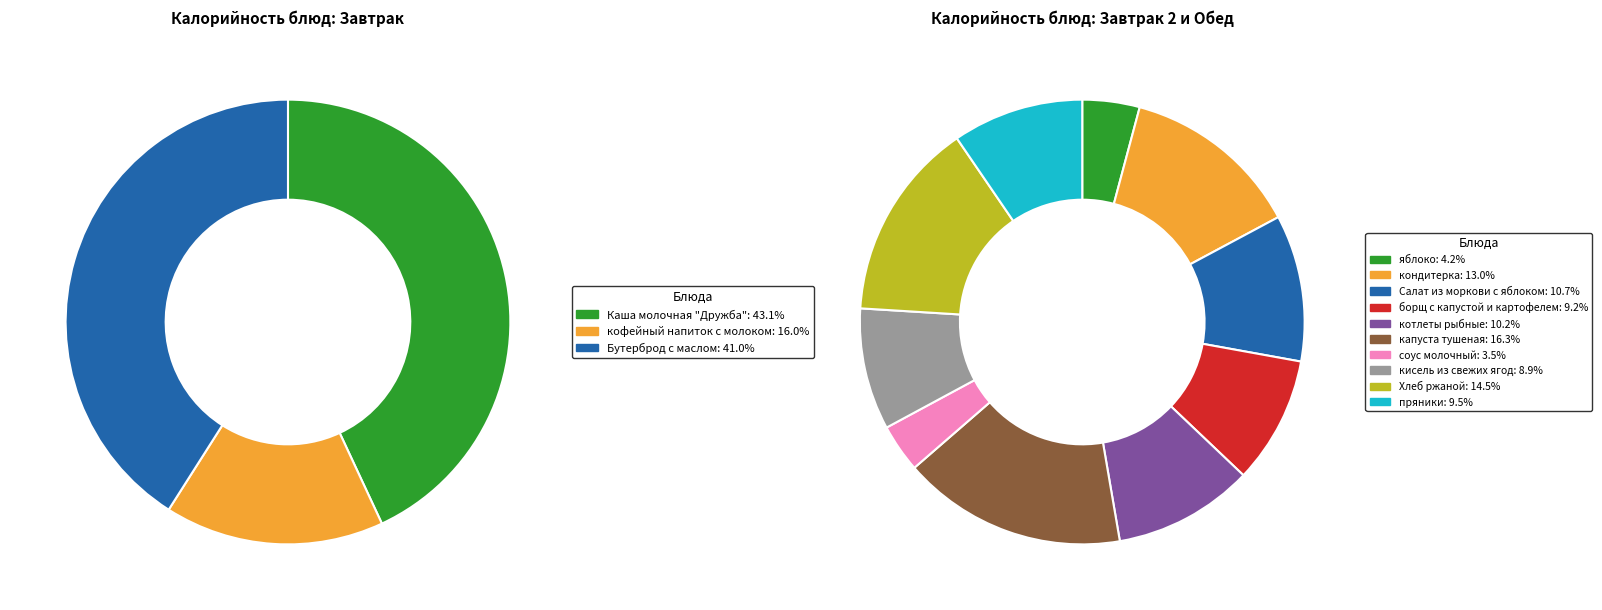

Which slice is the smallest?

соус молочный